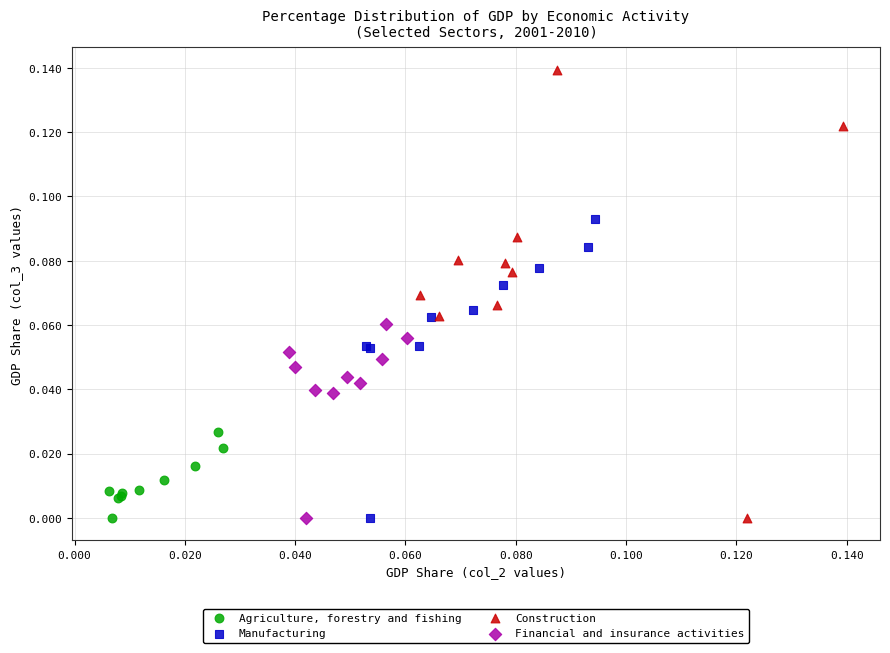

Which series contains the highest Y value?

Construction